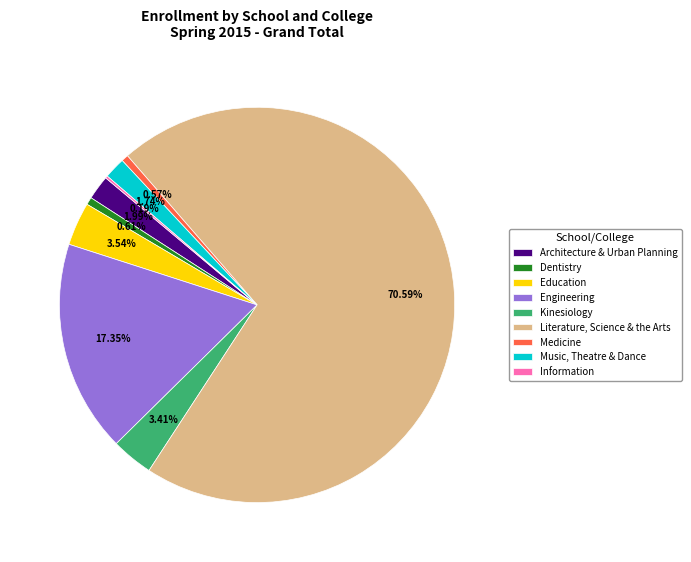

Approximately how many times larger is the value at Engineering compared to Architecture & Urban Planning?

8.7